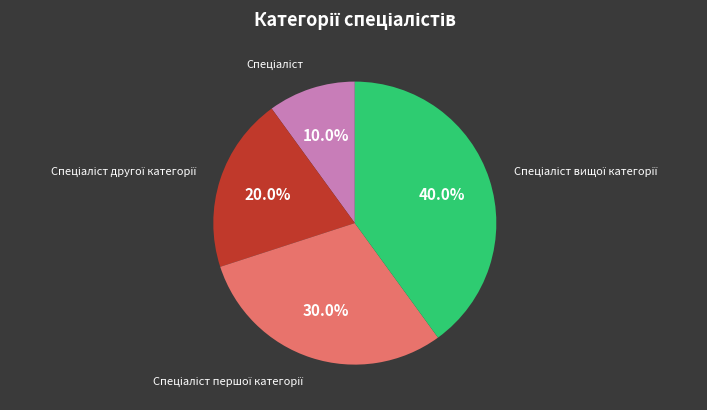

To the nearest percent, what is the average slice percentage?

25%